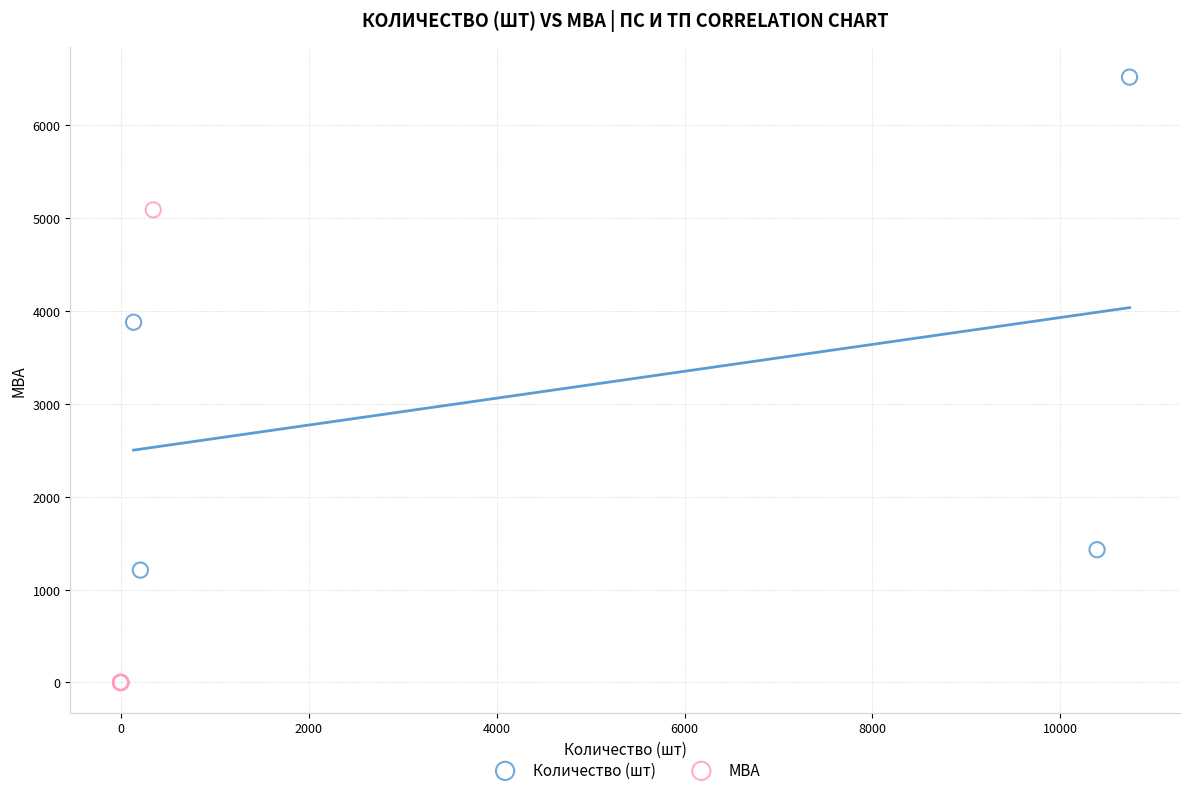

What are all the series names shown in the legend?

Количество (шт), МВА